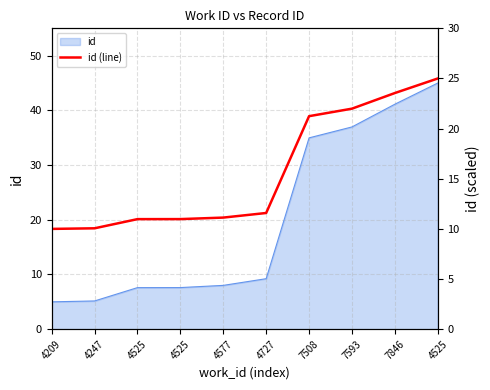

Reading left to right, transcribe all the data shown in this chart.

4209=10.0	4247=10.1	4525=11.0	4525=11.0	4577=11.1	4727=11.6	7508=21.2	7593=22.0	7846=23.5	4525=25.0